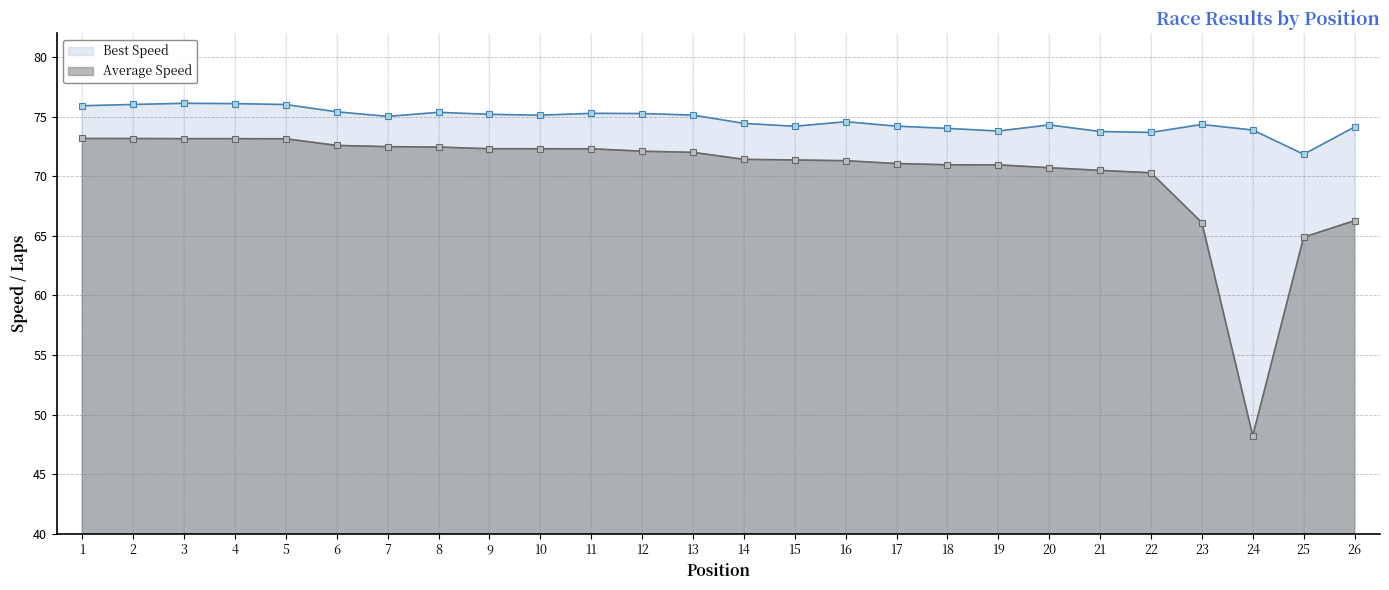

Rank the series by their maximum value, from highest to lowest.

Best Speed, Average Speed